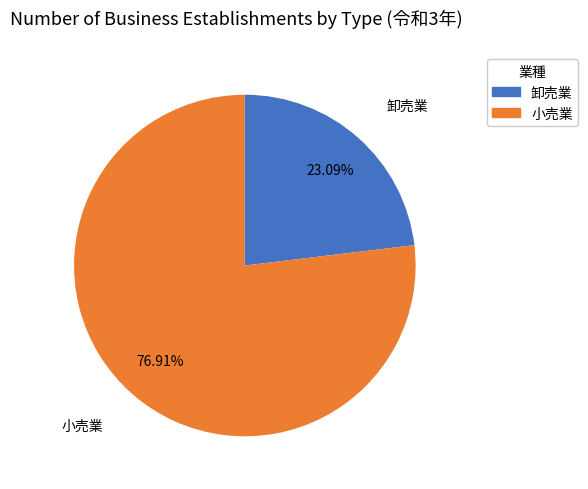

What percentage is NOT represented by 卸売業?

76.9%